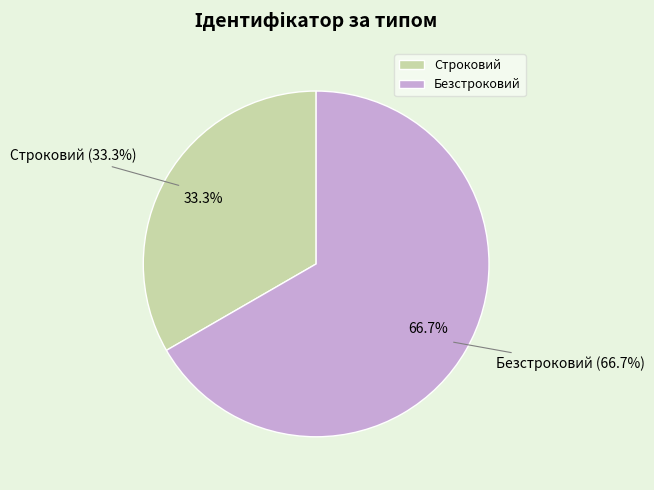

What is the majority slice?

Безстроковий